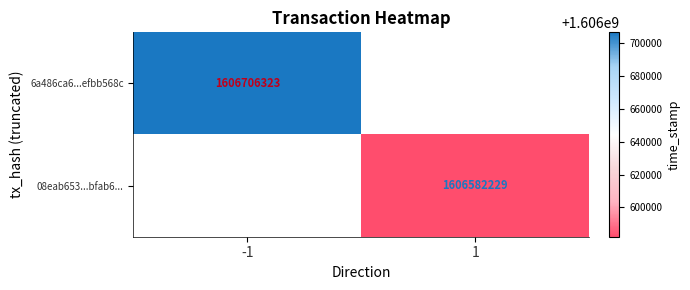

Which category has the highest value across all series?

-1